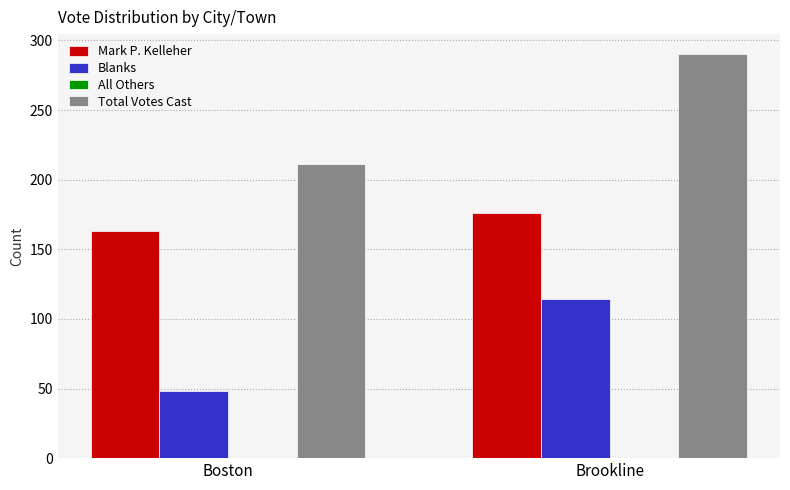

How many groups of bars are there?

2